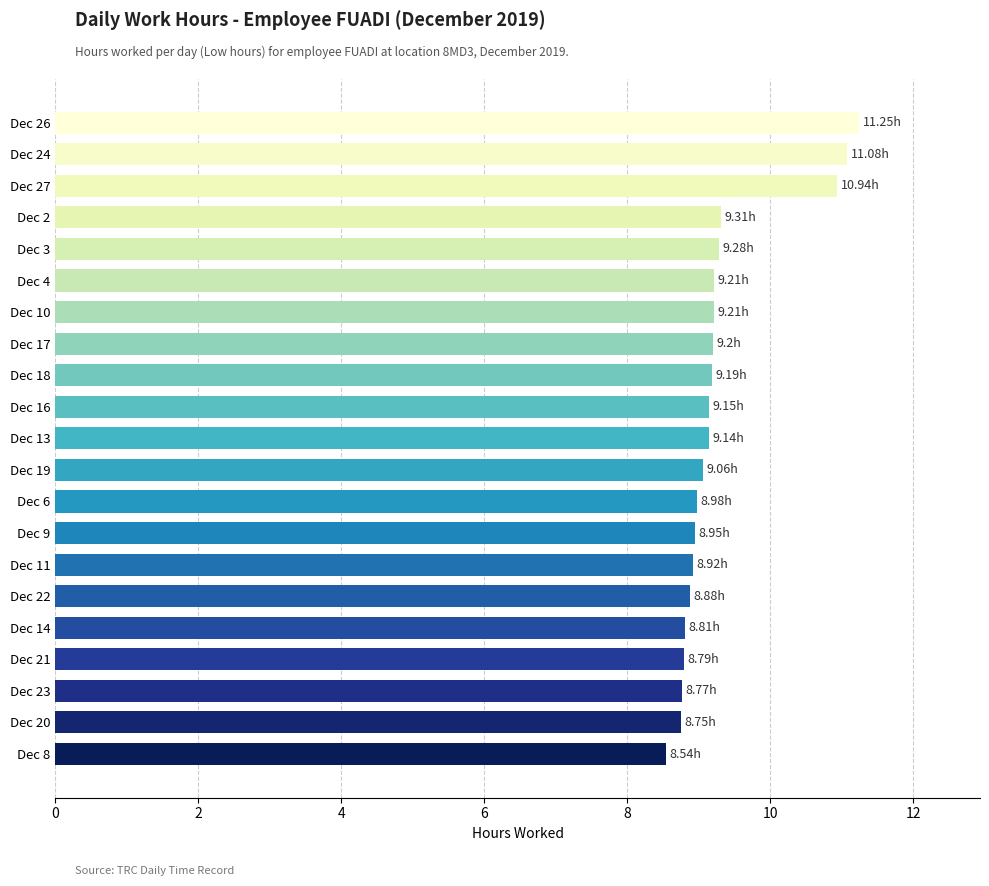

Between Dec 19 and Dec 27, which is larger?

Dec 27